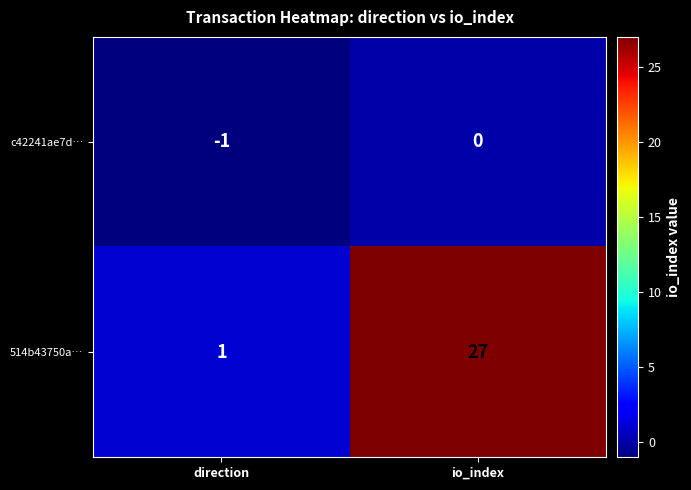

At which label is c42241ae7d… closest to 0?

io_index